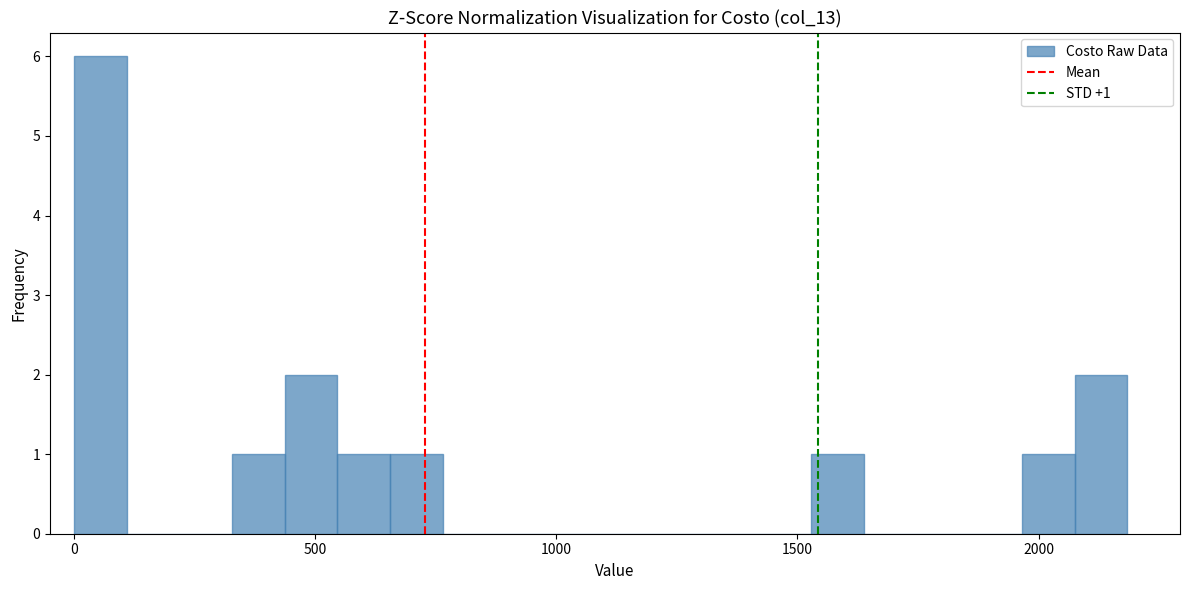

Around what value on the x-axis is the tallest bar? Give the approximate position of its centre, as read against the axis.

50